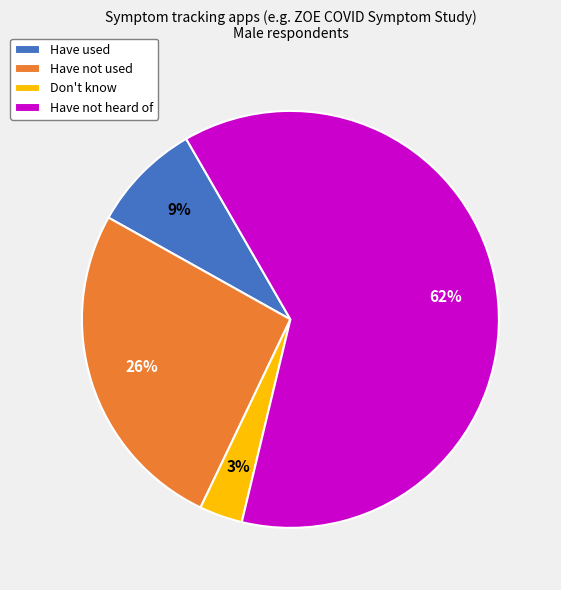

To the nearest percent, what portion does Have not used represent?

26%